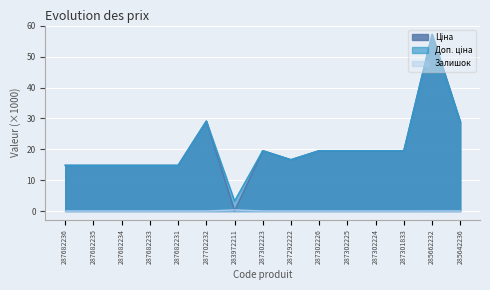

Read the Доп. ціна value at 287682235.

14.8